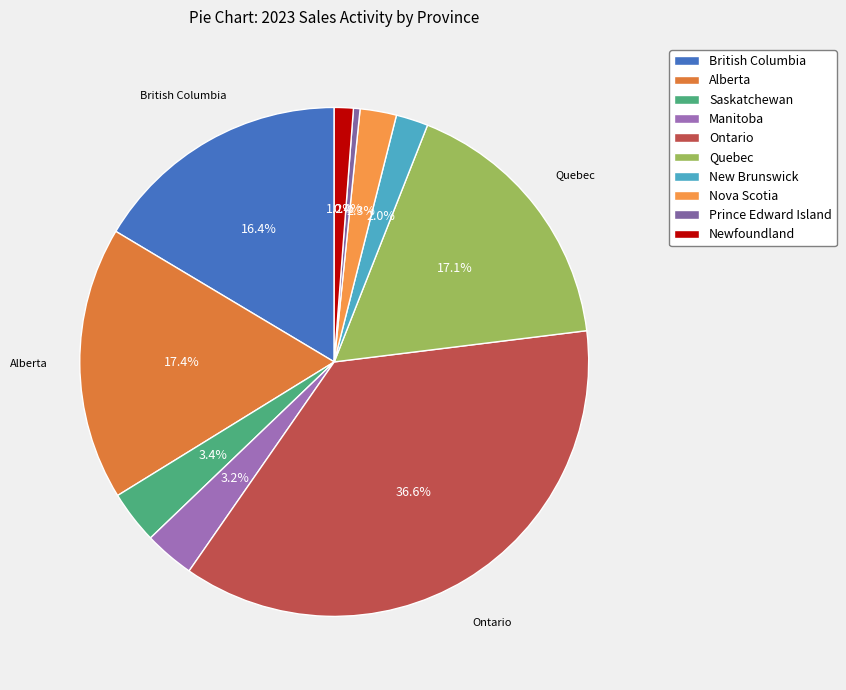

Count the number of slices in the pie.

10